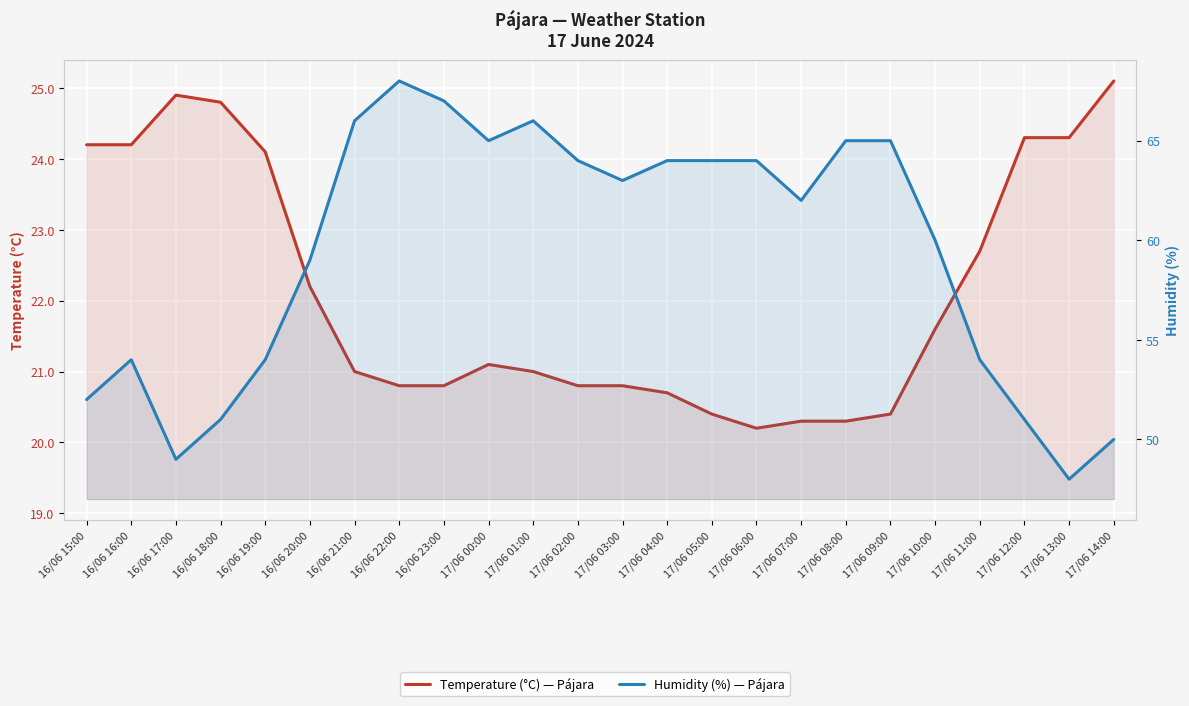

At which label does Temperature (°C) reach its minimum?

17/06 06:00